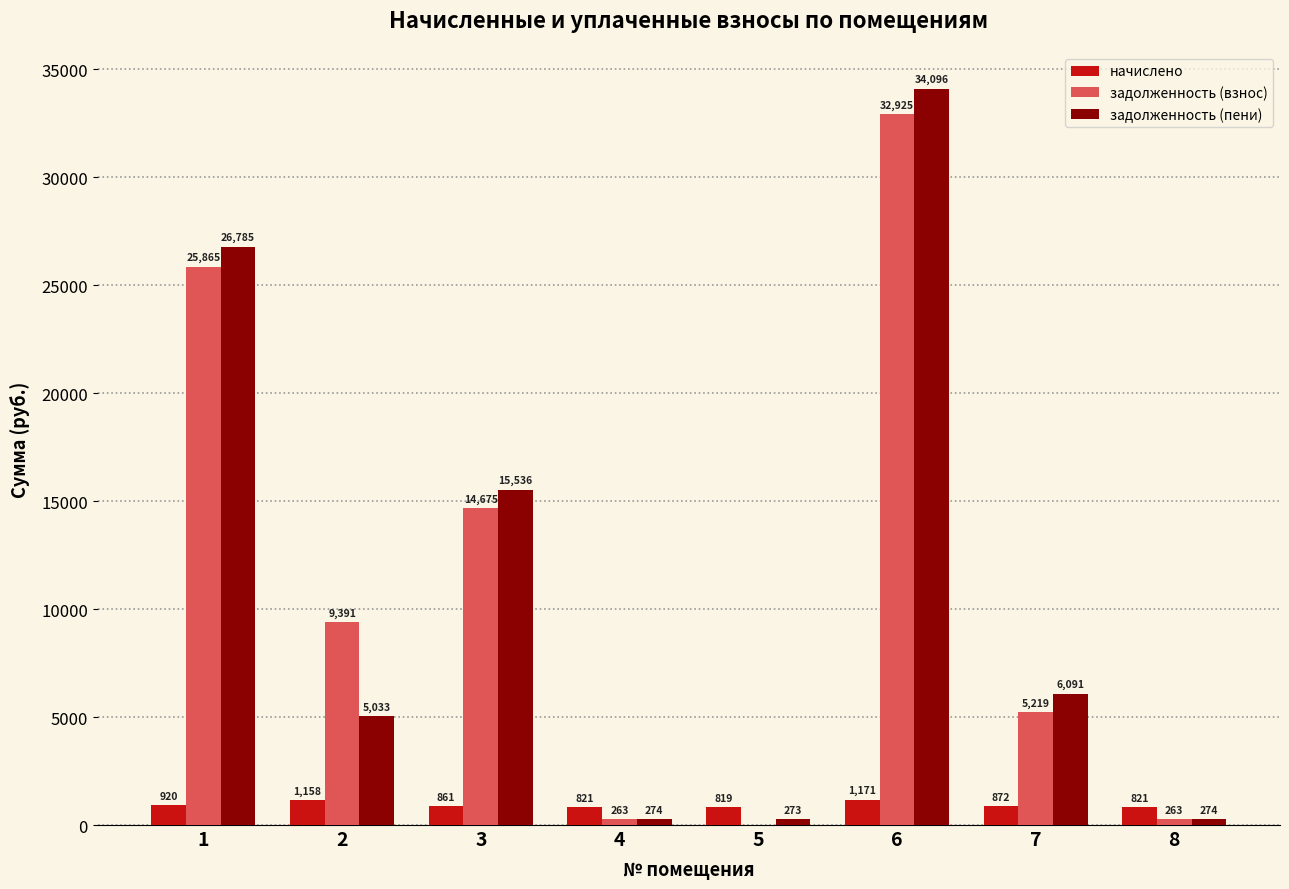

What is the approximate value of начислено at 5?

818.7